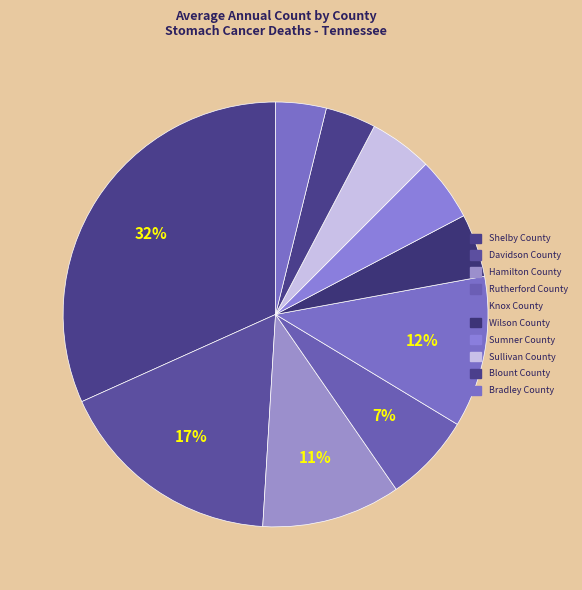

Is the sum of Davidson County and Bradley County greater than half?

No